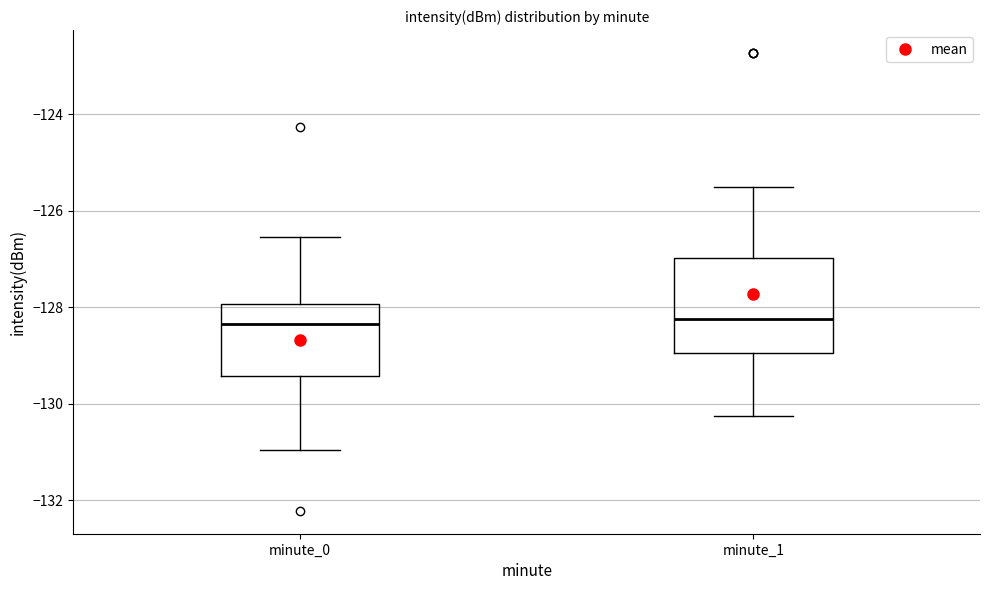

Where does the lower whisker of the box for minute_1 end on the y-axis? The values are not printed on the chart, so give them approximately, as read against the axis.

-130.2